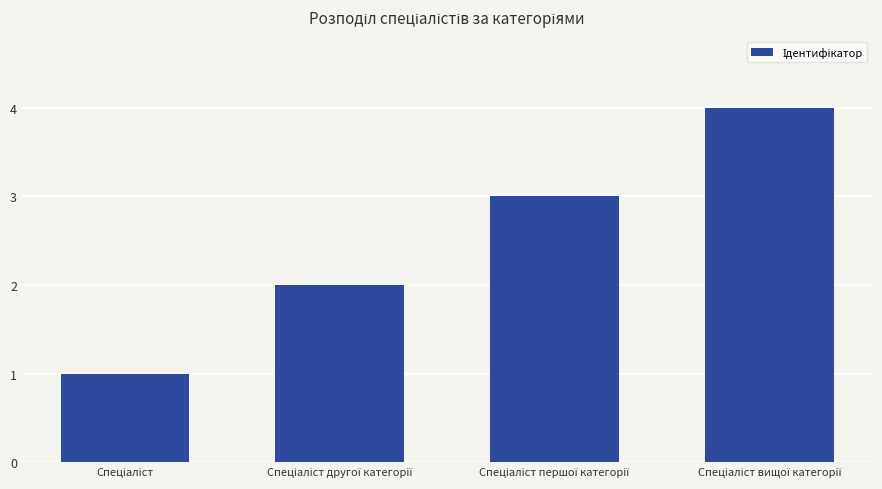

Count the values in the range 2 to 4.

3